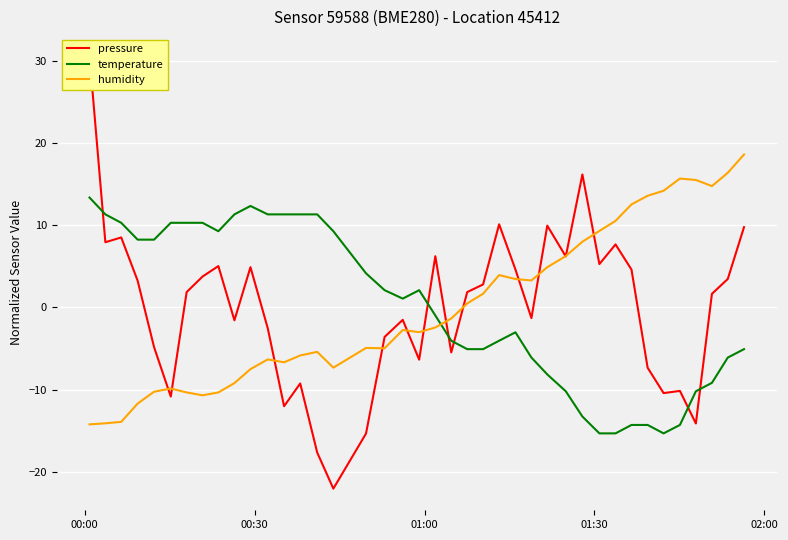

List the series in order of their peak value, highest first.

pressure, humidity, temperature